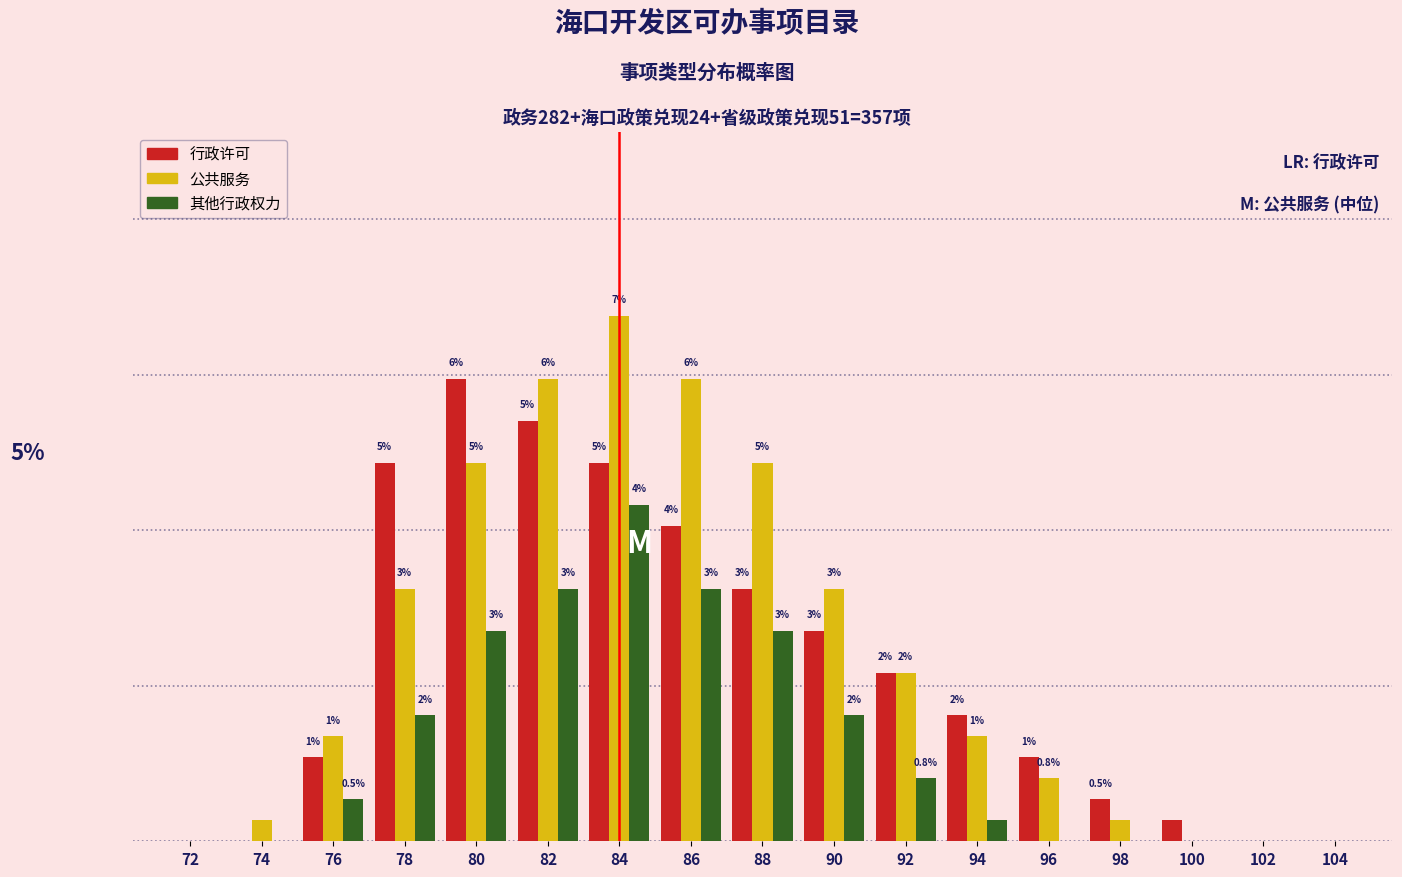

Are the bars horizontal?

No